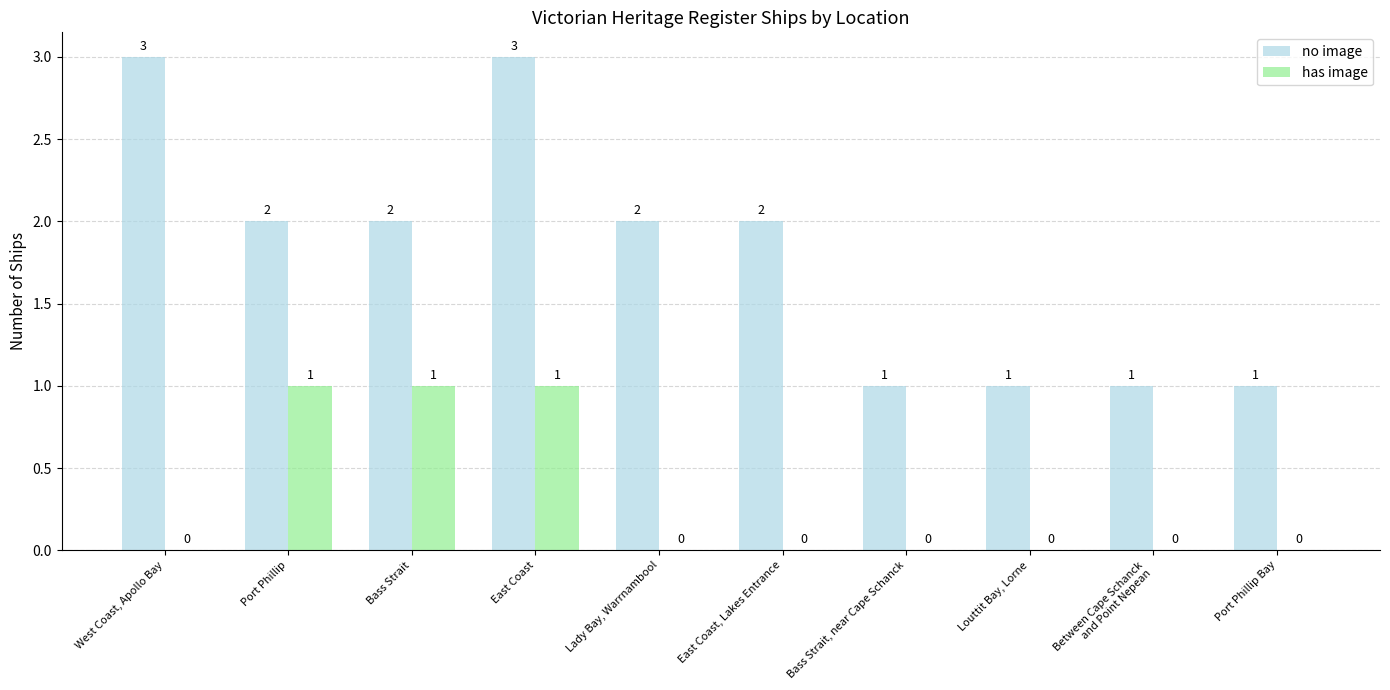

The has image series shows 0 at Louttit Bay, Lorne. True or false?

True